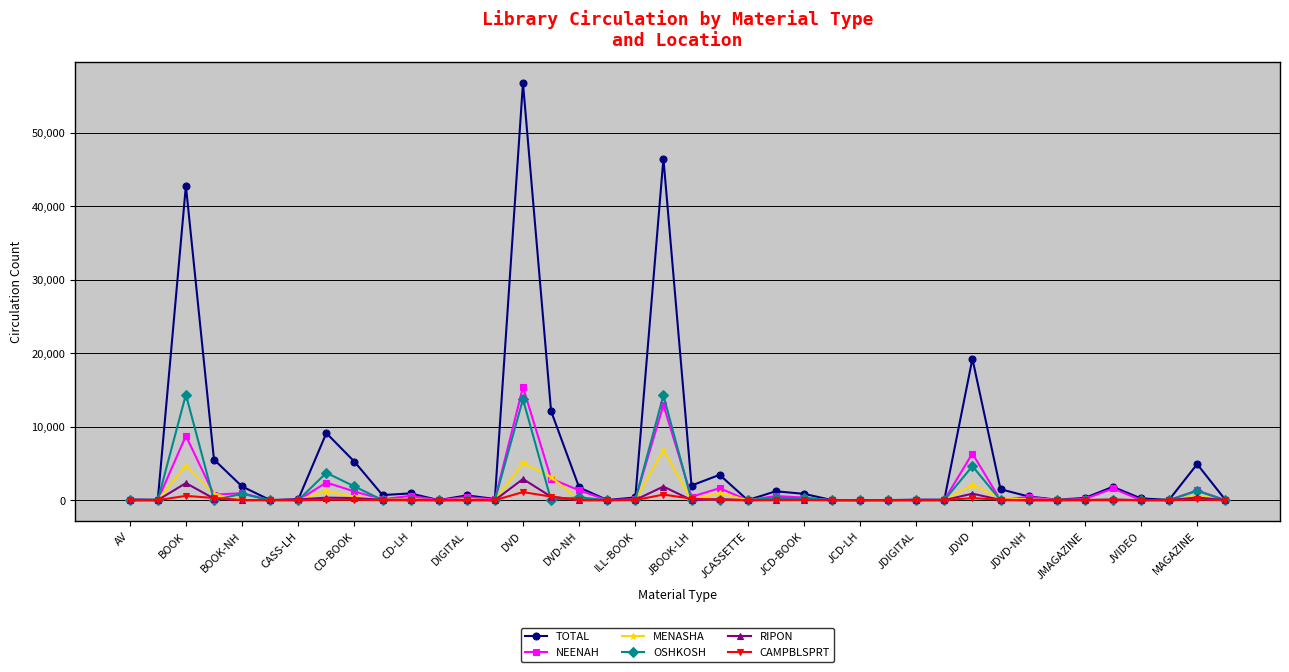

What are all the series names shown in the legend?

TOTAL, NEENAH, MENASHA, OSHKOSH, RIPON, CAMPBLSPRT